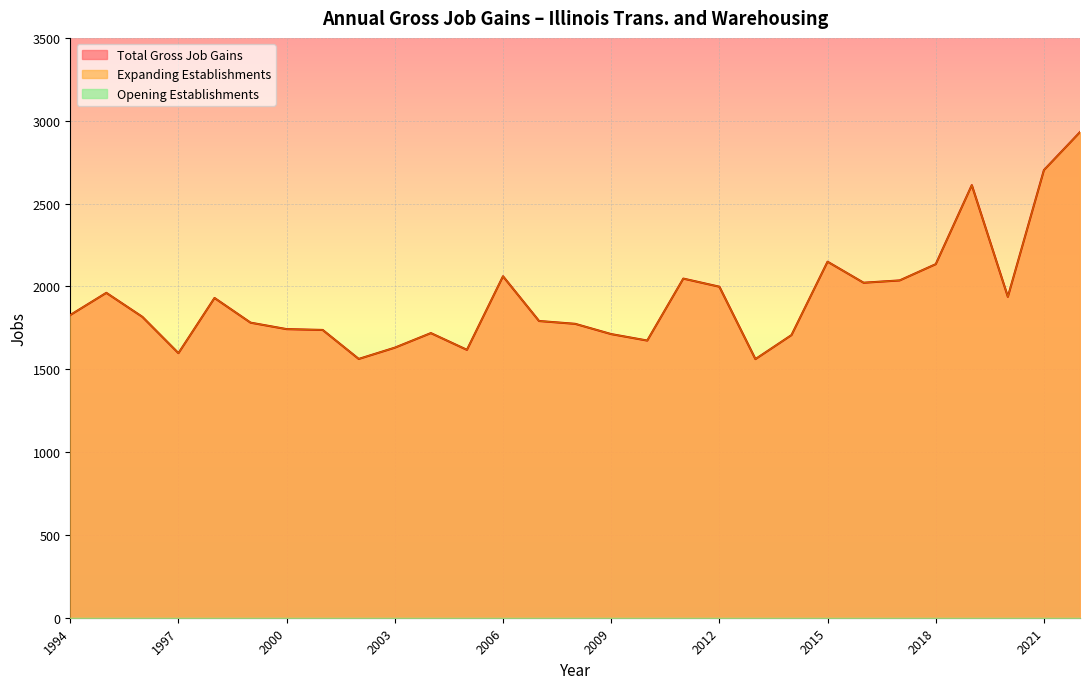

What value does the Total Gross Job Gains series have at 2022, to the nearest 100?

2900